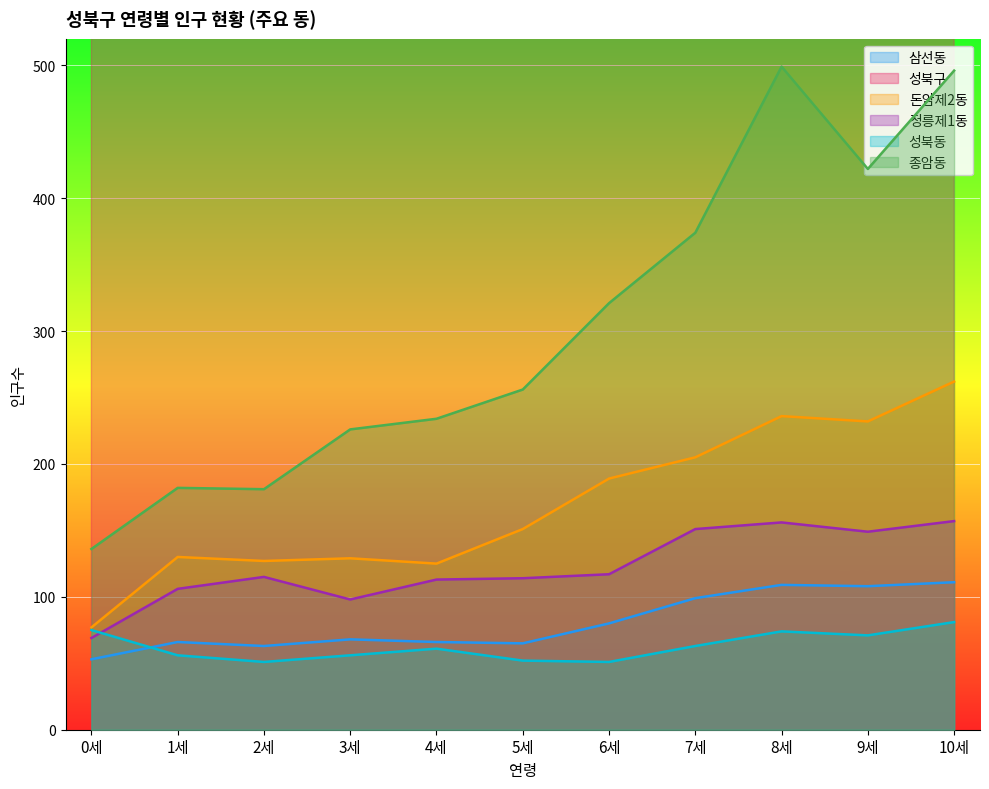

Reading left to right, list all the values displayed in this chart.

삼선동: 0세=53	1세=66	2세=63	3세=68	4세=66	5세=65	6세=80	7세=99	8세=109	9세=108	10세=111
성북구: 0세=1626	1세=1828	2세=1944	3세=1992	4세=2115	5세=2336	6세=2447	7세=2893	8세=3204	9세=3067	10세=3096
돈암제2동: 0세=77	1세=130	2세=127	3세=129	4세=125	5세=151	6세=189	7세=205	8세=236	9세=232	10세=262
정릉제1동: 0세=69	1세=106	2세=115	3세=98	4세=113	5세=114	6세=117	7세=151	8세=156	9세=149	10세=157
성북동: 0세=75	1세=56	2세=51	3세=56	4세=61	5세=52	6세=51	7세=63	8세=74	9세=71	10세=81
종암동: 0세=136	1세=182	2세=181	3세=226	4세=234	5세=256	6세=321	7세=374	8세=499	9세=422	10세=496